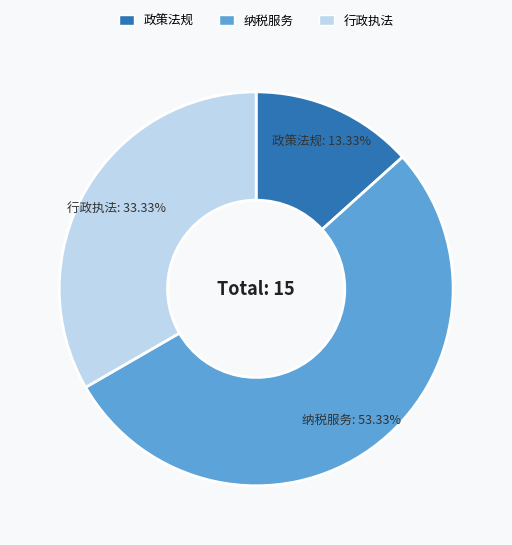

How many slices are in this pie chart?

3